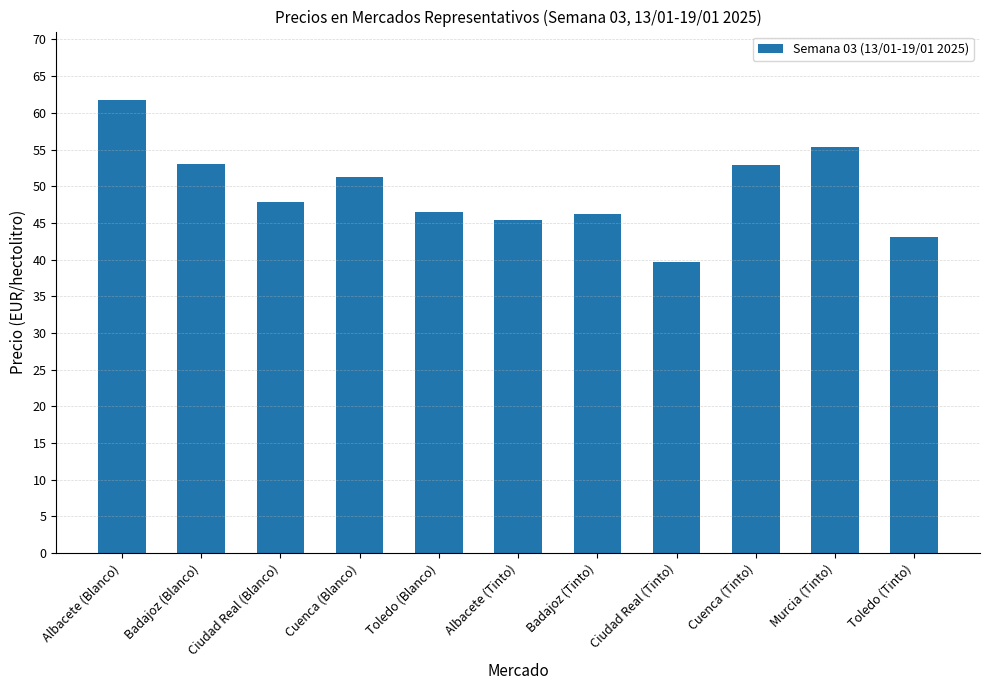

Approximately how many times larger is the value at Badajoz (Blanco) compared to Ciudad Real (Tinto)?

1.3